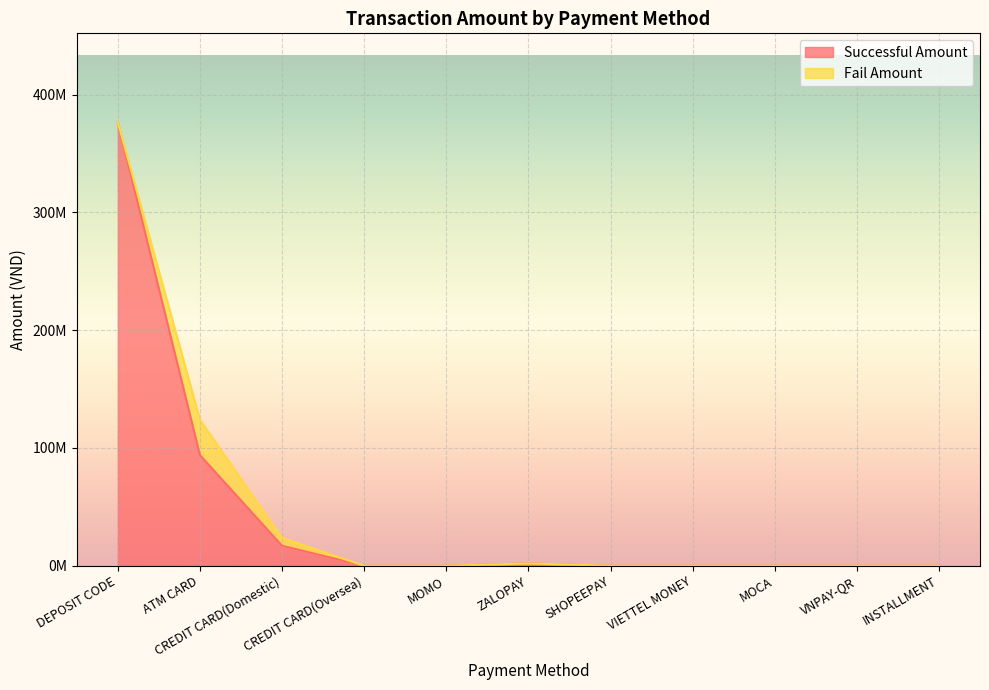

Reading left to right, transcribe all the data shown in this chart.

DEPOSIT CODE=376656100	ATM CARD=93917900	CREDIT CARD(Domestic)=16984243	CREDIT CARD(Oversea)=0	MOMO=0	ZALOPAY=2004625	SHOPEEPAY=0	VIETTEL MONEY=0	MOCA=0	VNPAY-QR=0	INSTALLMENT=0